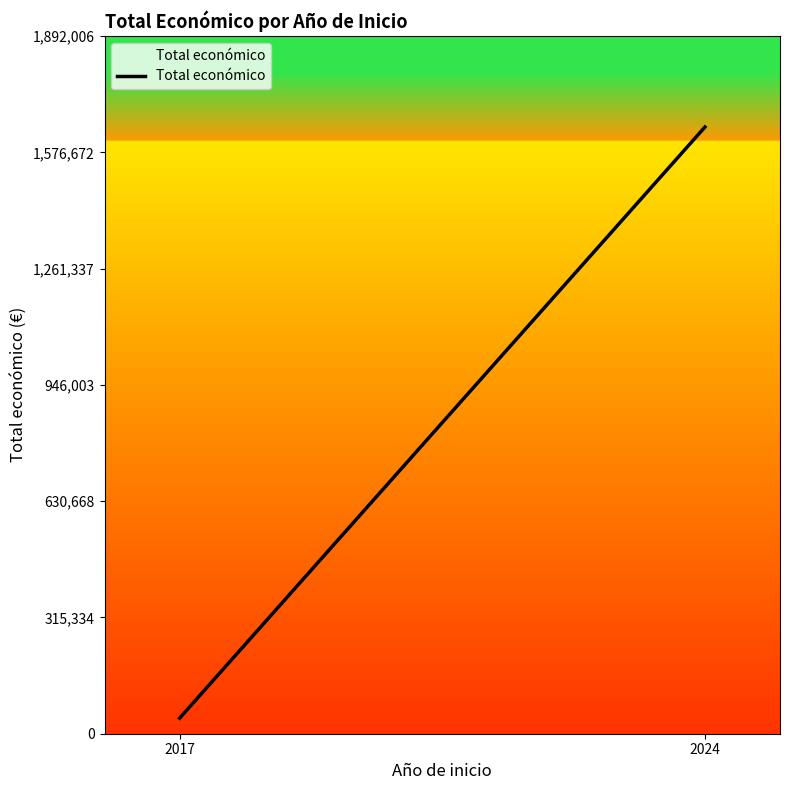

Reading left to right, what are all the values shown in this chart?

2017=42072	2024=1645223